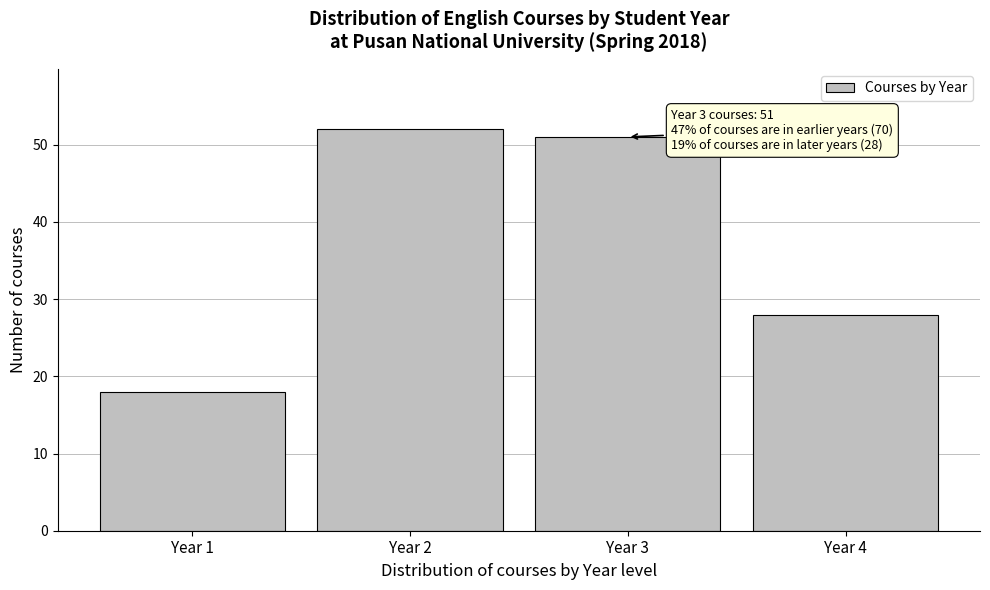

Reading left to right, list all the values displayed in this chart.

18	52	51	28